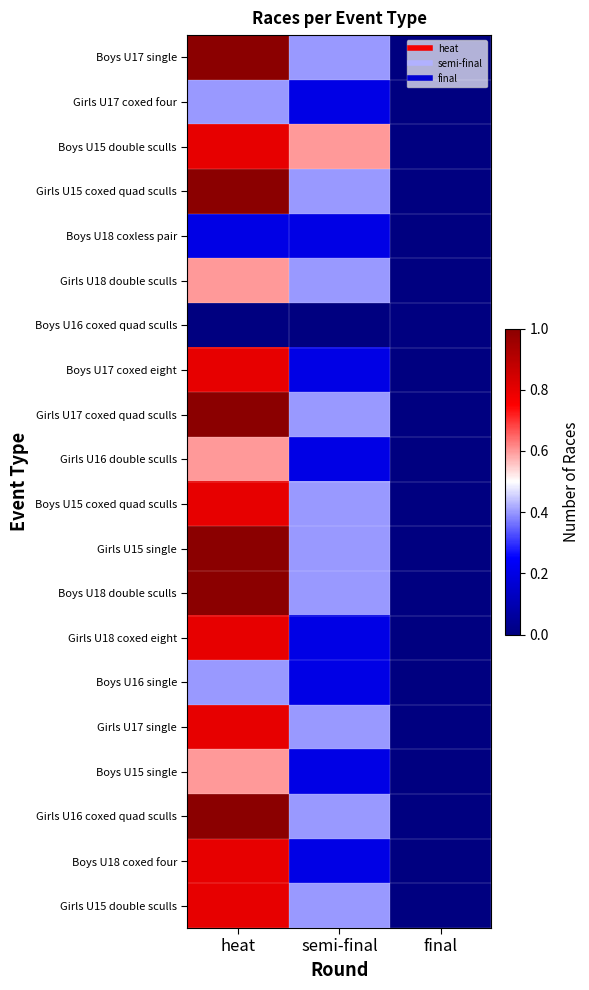

At how many categories does at least one series exceed 0?

2